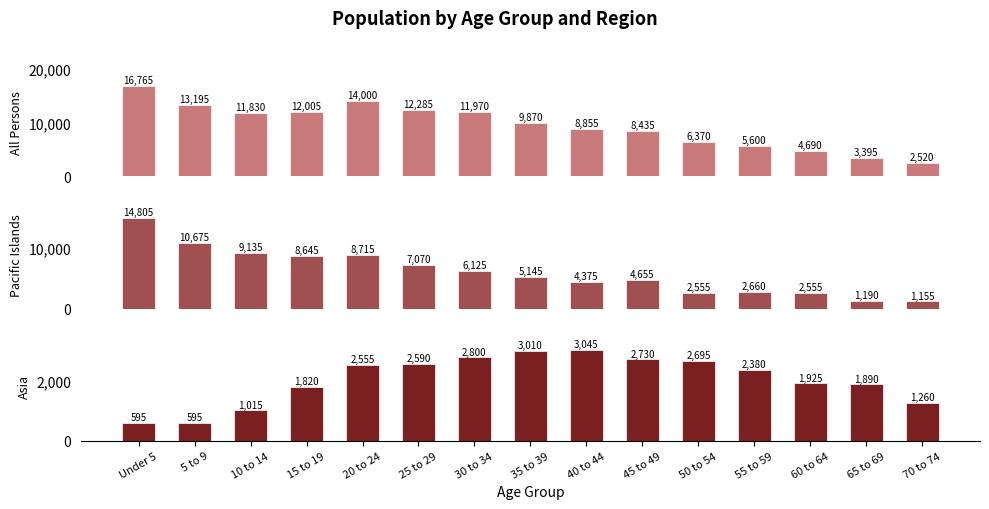

What is the difference between the maximum and minimum values in the Asia series?

2450